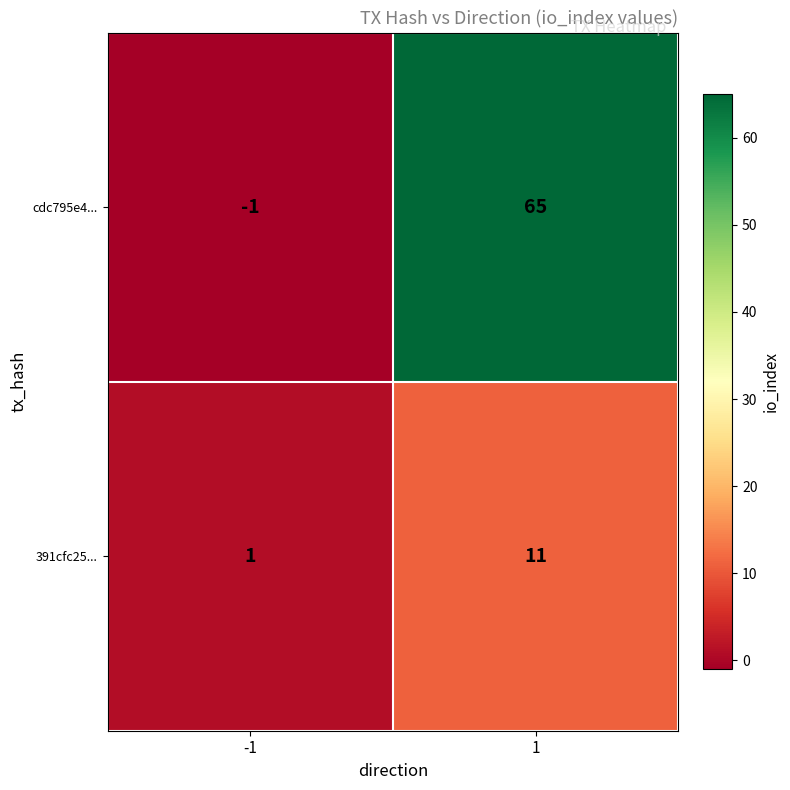

Rank the series at -1 from highest to lowest value.

391cfc25..., cdc795e4...